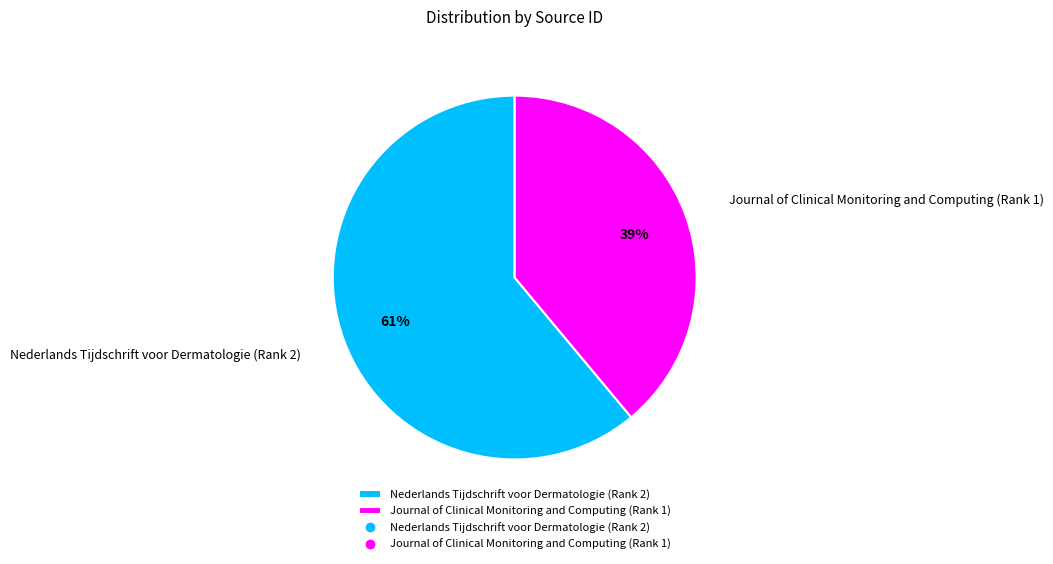

Approximately how many times larger is the value at Nederlands Tijdschrift voor Dermatologie (Rank 2) compared to Journal of Clinical Monitoring and Computing (Rank 1)?

1.6